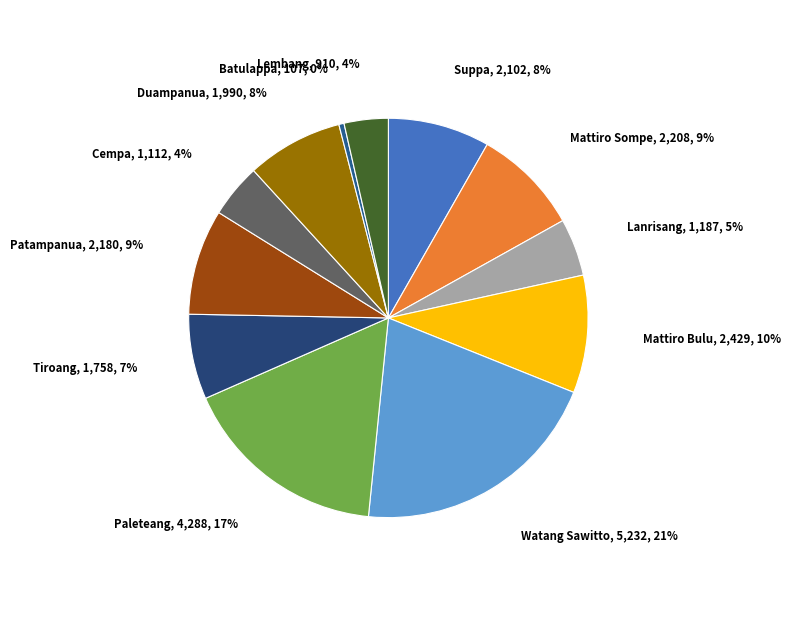

How many segments does this pie chart have?

12